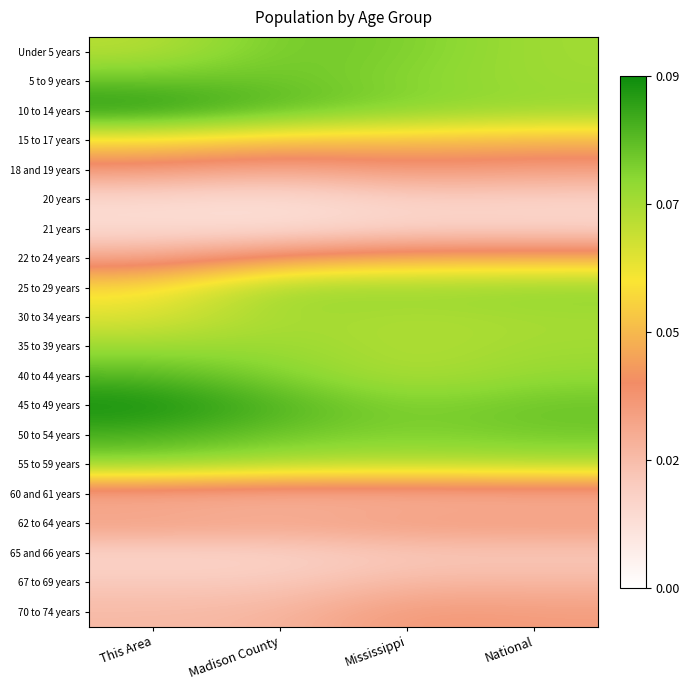

What is the spread (max minus min) of values at National?

0.1